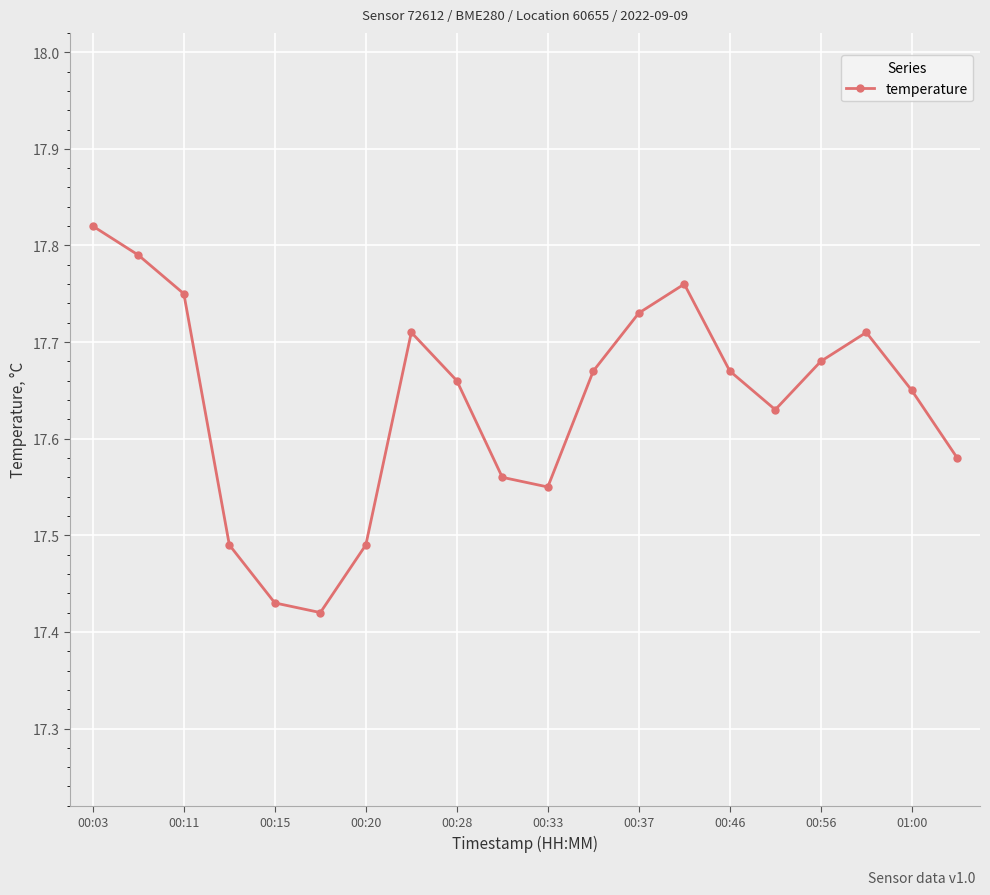

What is the sum of all values?

352.8